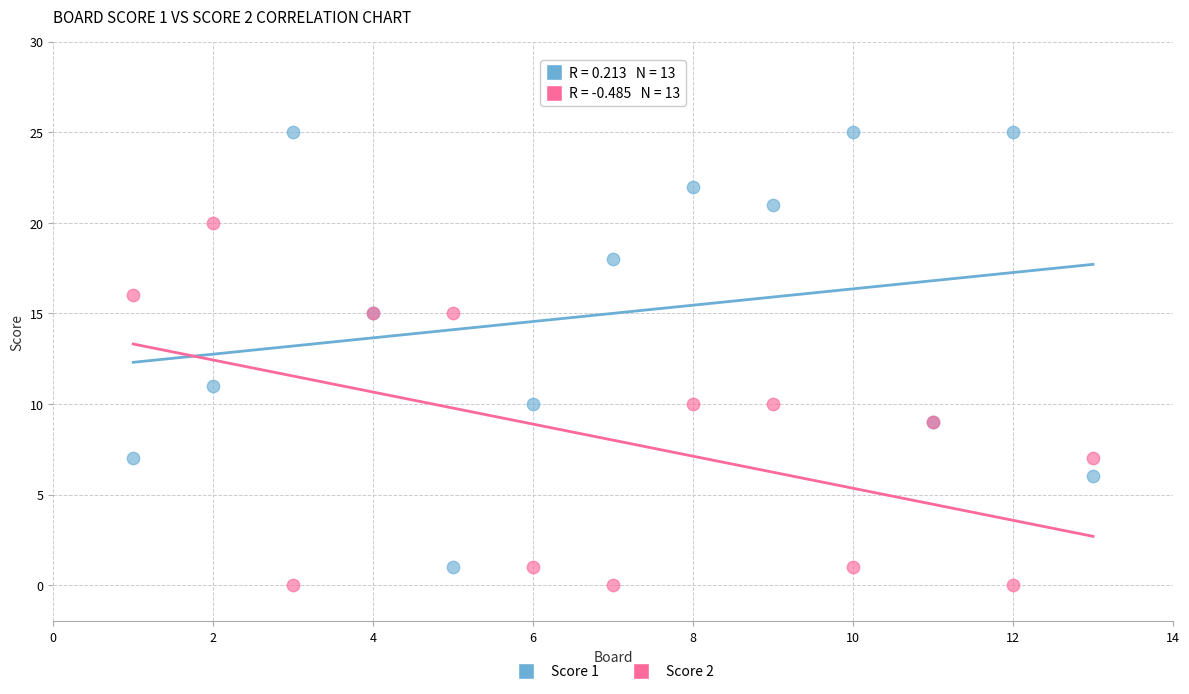

Across all series, what Y value is closest to 12?

11